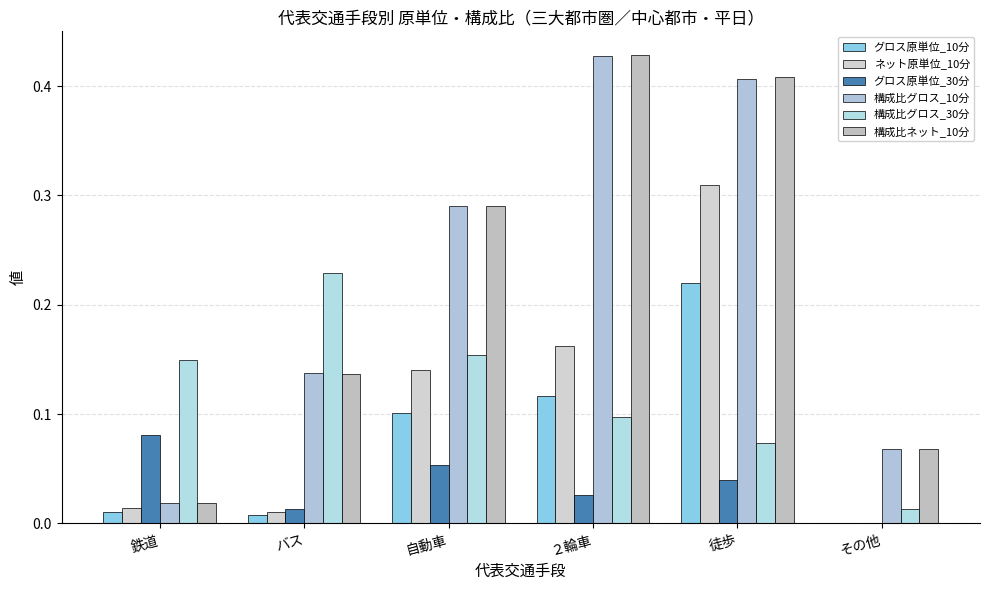

Between 鉄道 and 自動車, which series saw the biggest shift?

構成比ネット_10分